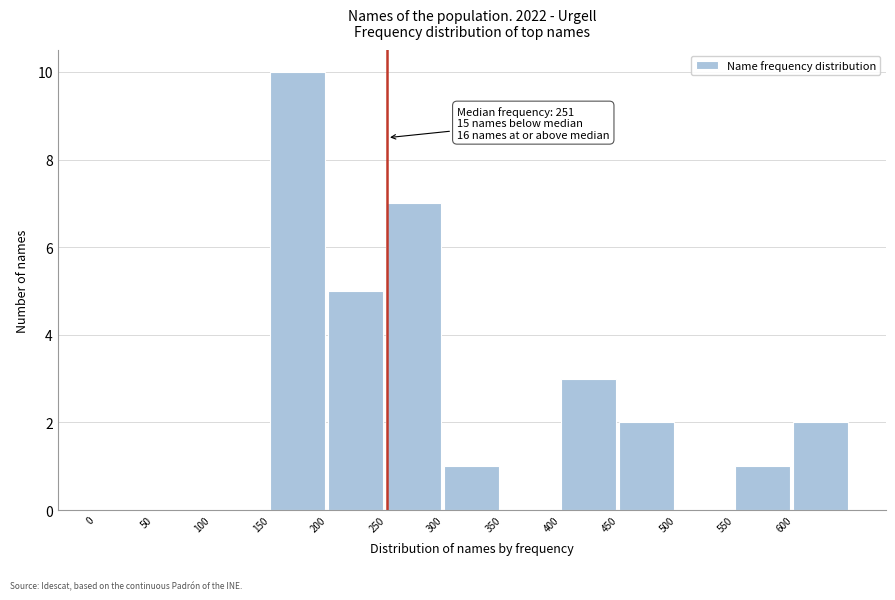

Over which range of the x-axis is the bar tallest?

150 to 200